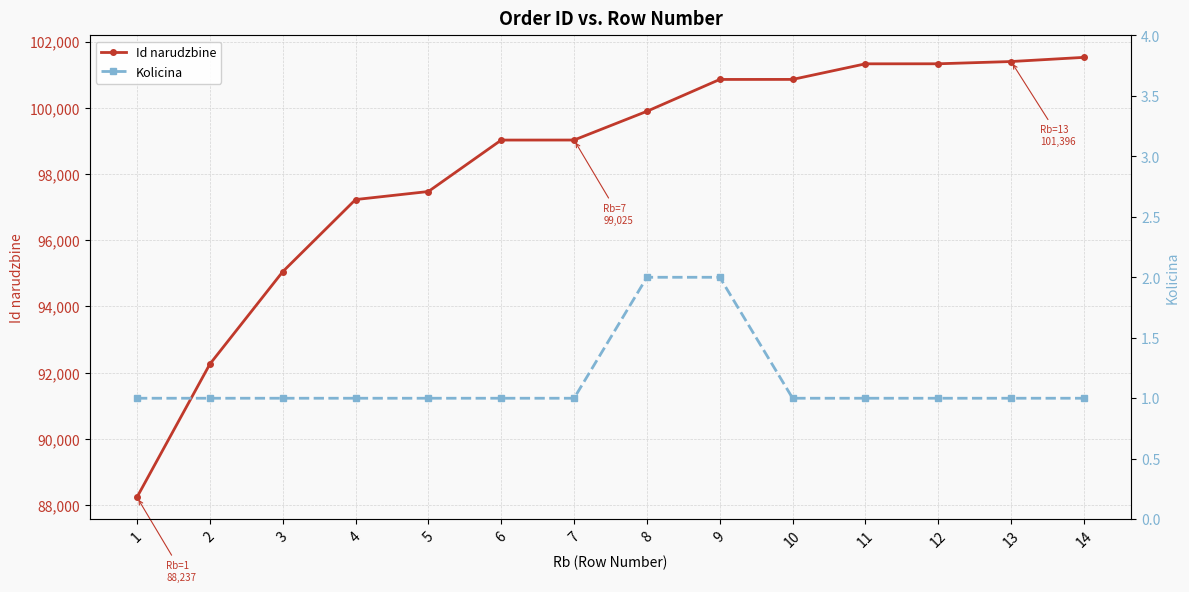

What is the minimum value shown in the chart?

1